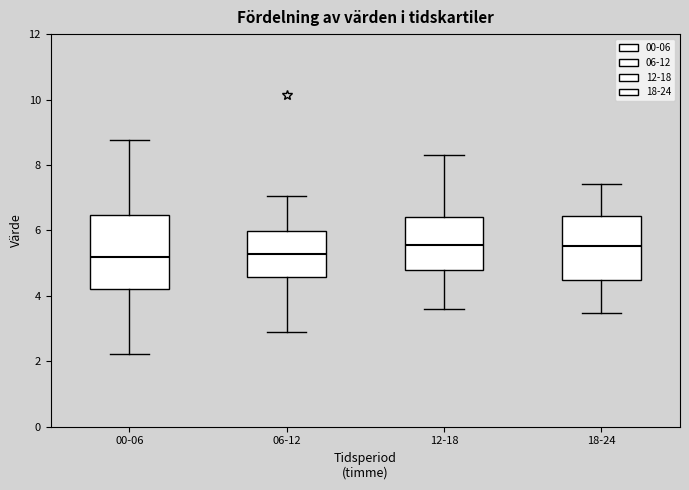

Which box is the tallest, from its lower edge to its upper edge?

00-06